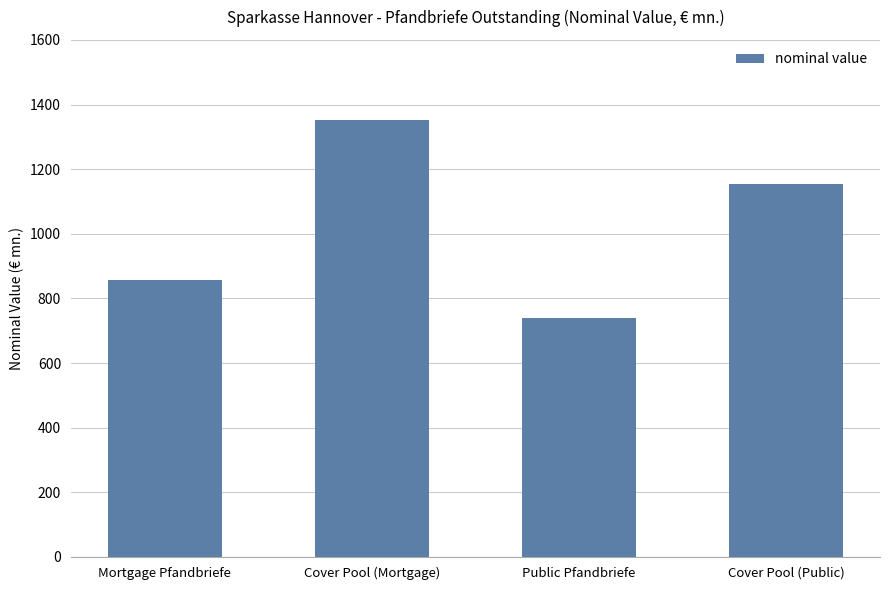

Read the value at Public Pfandbriefe.

738.1